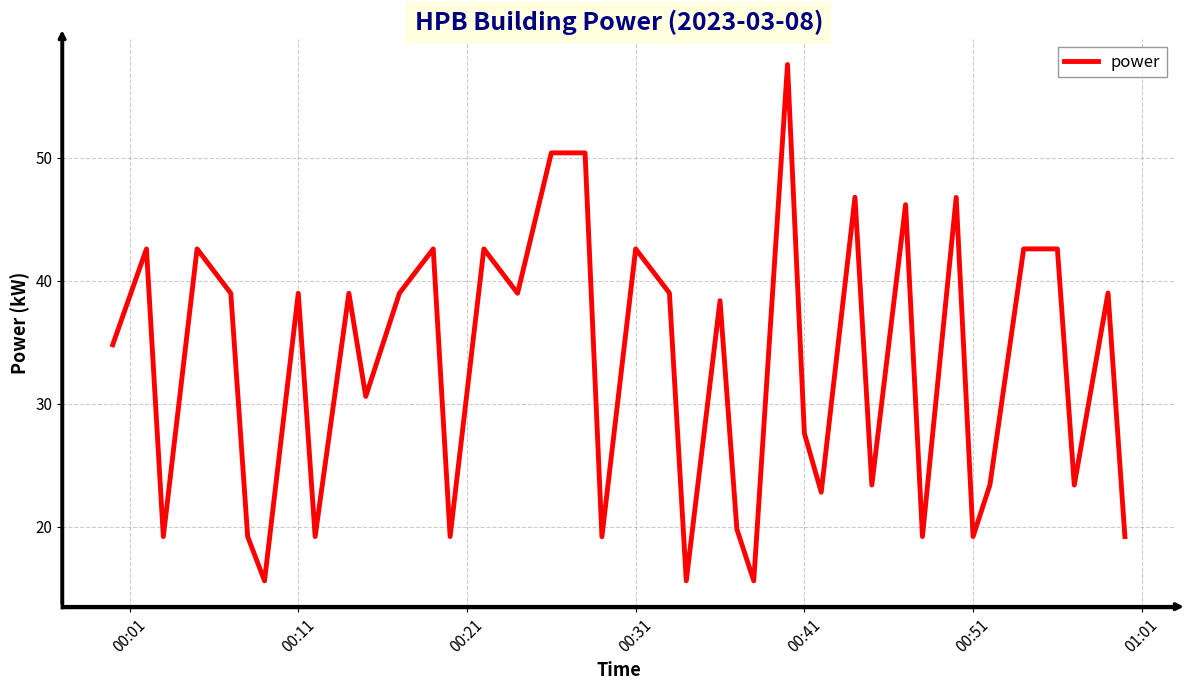

What is the difference between the maximum and minimum values?

42.0